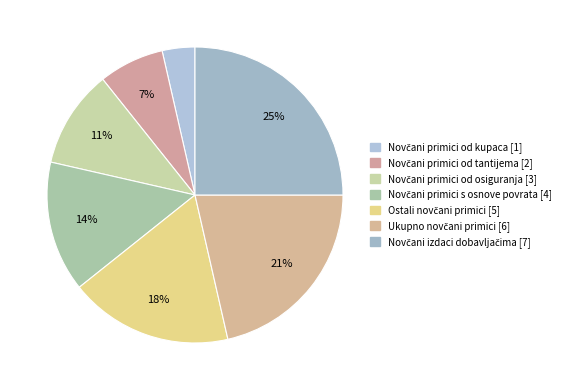

To the nearest percent, what is the difference between the largest and smallest slice percentages?

21%